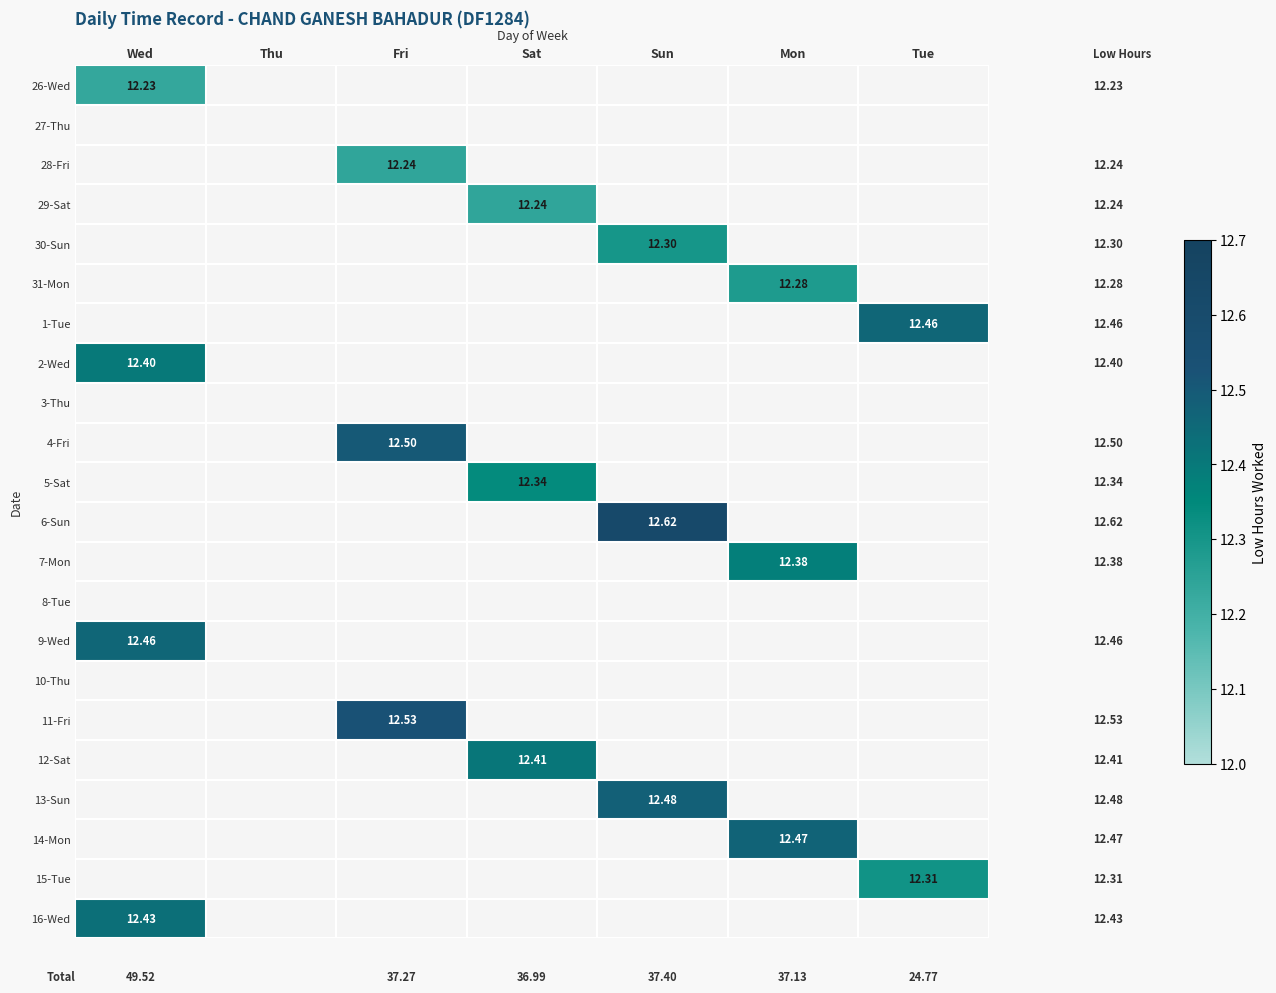

How many distinct data groups are displayed?

22